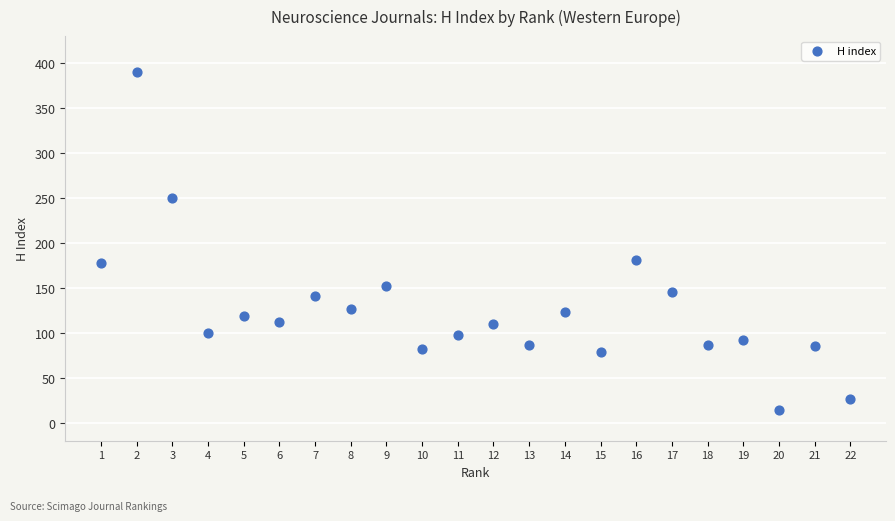

What is the range of Y values (max minus min)?

376